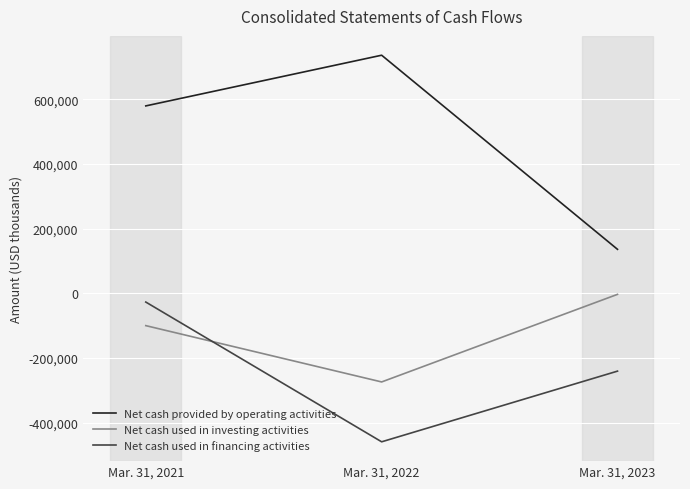

At Mar. 31, 2022, list the series in order from smallest to largest.

Net cash used in financing activities, Net cash used in investing activities, Net cash provided by operating activities